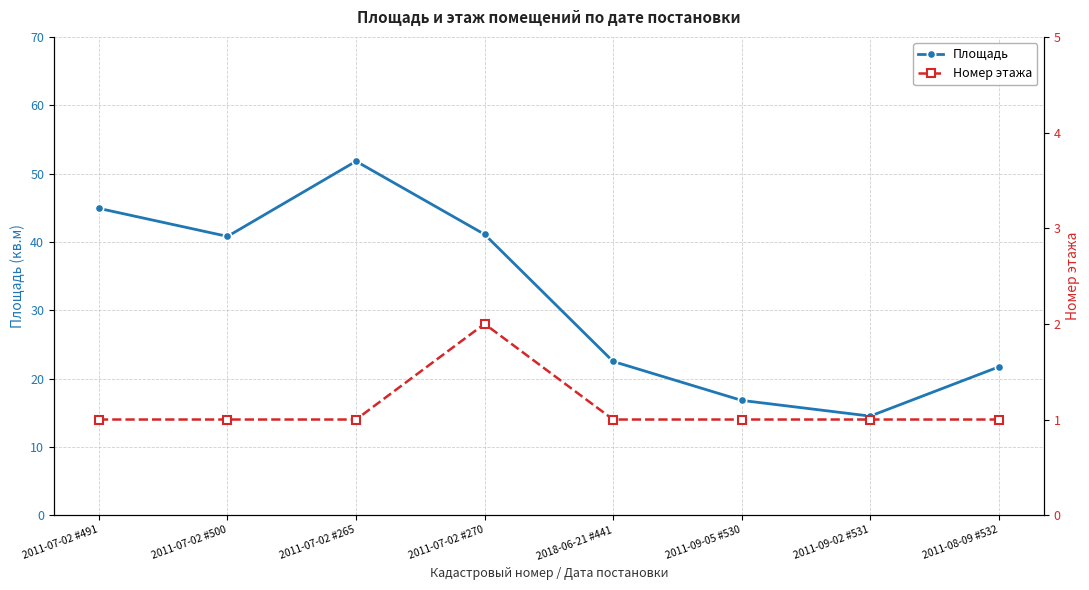

Which label corresponds to the smallest value in the chart?

2011-07-02 #491